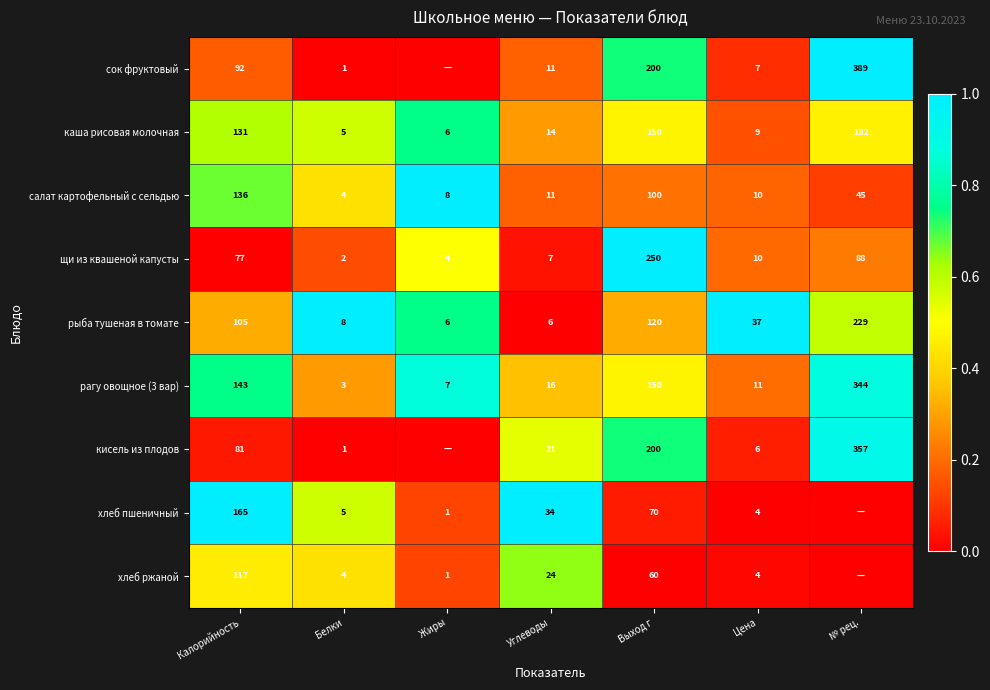

How many values in the рыба тушеная в томате series are below 37?

3